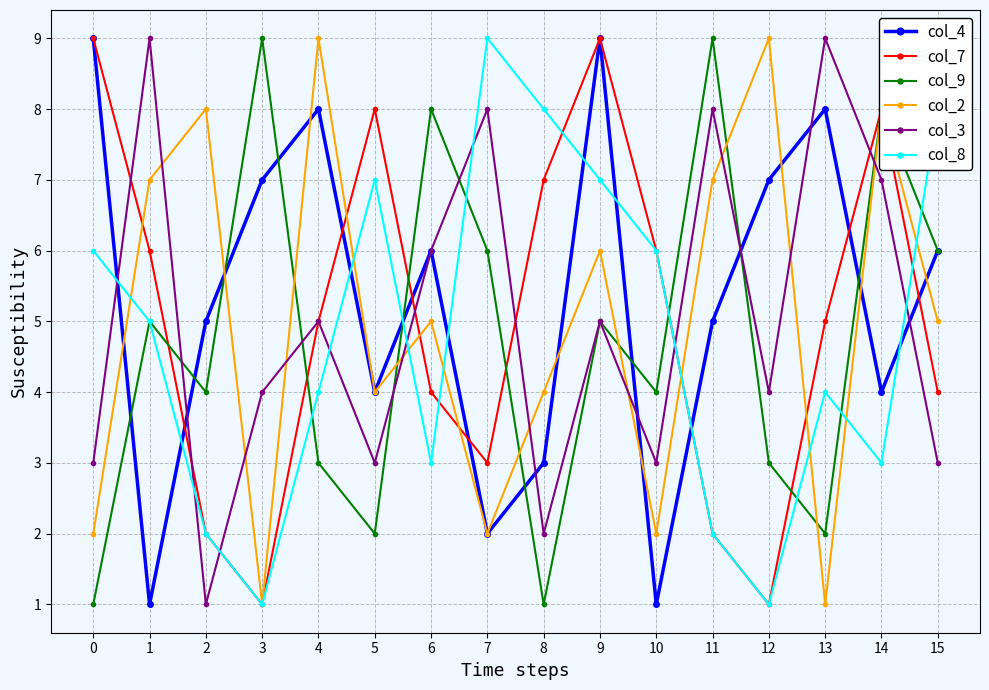

What is the spread (max minus min) of values at 13?

8